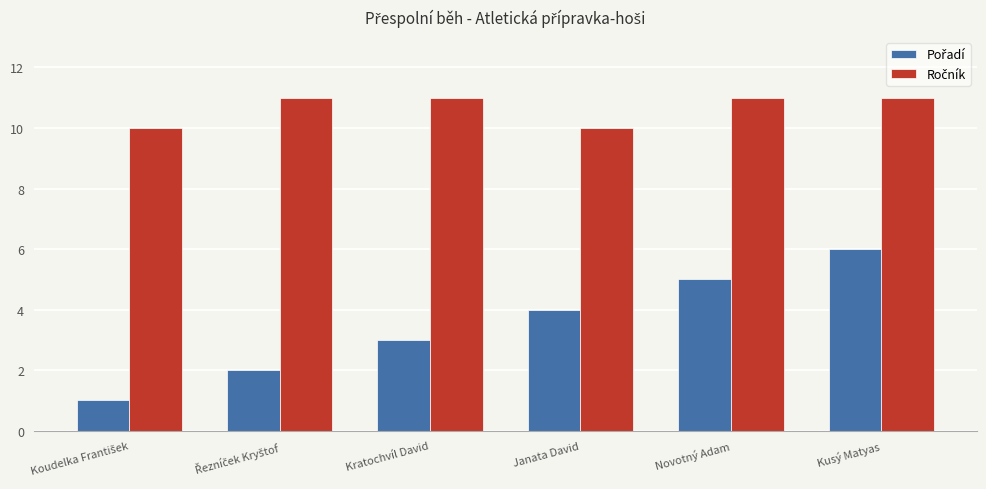

What is the spread (max minus min) of values at Kratochvíl David?

8